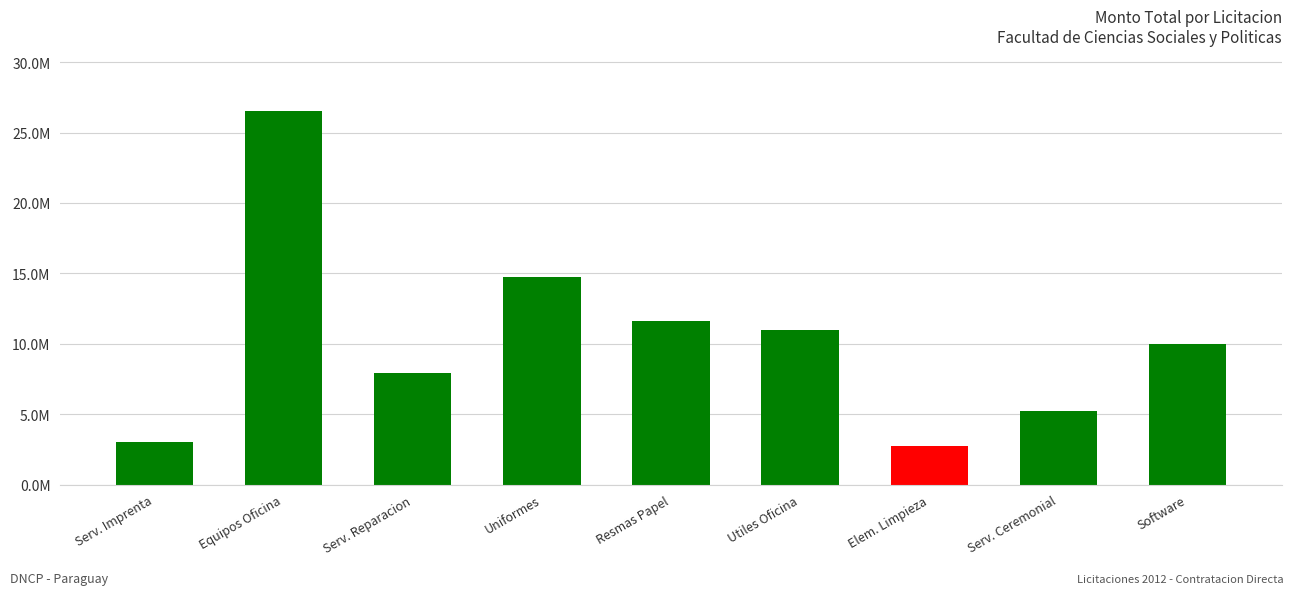

True or false: the data shows 5777179 at Software.

False